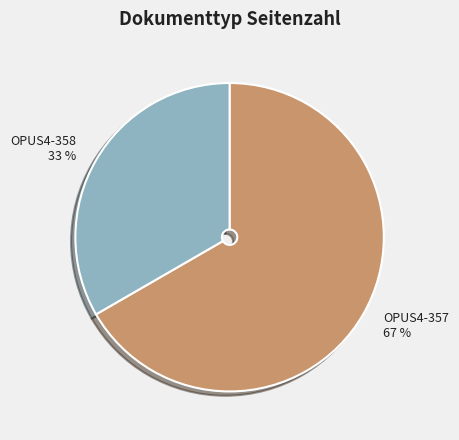

Which slice is the largest?

OPUS4-357